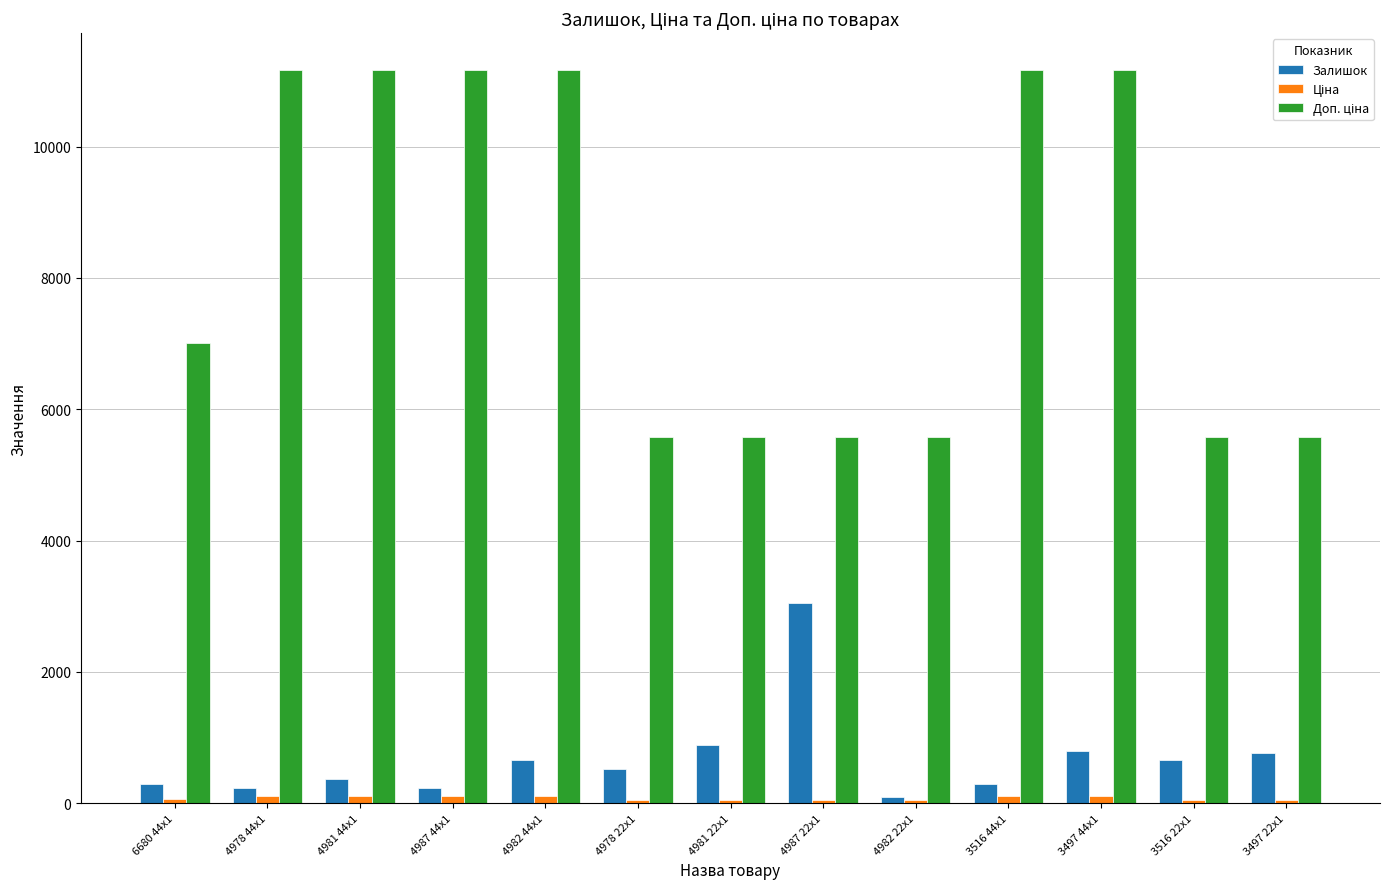

How many bars are there in total?

39